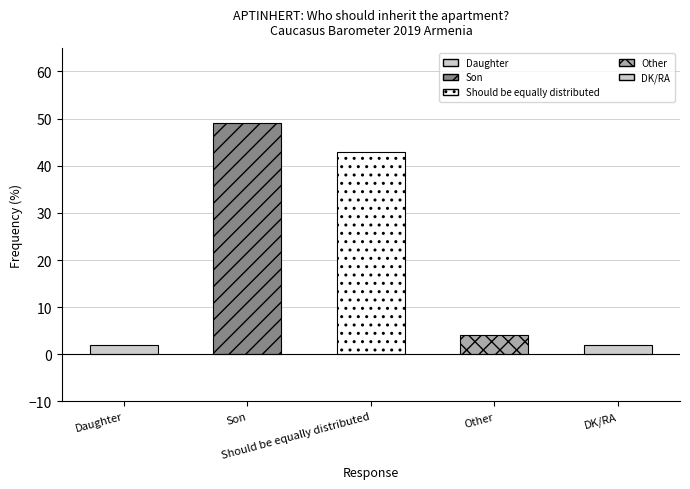

What is the smallest value displayed?

2